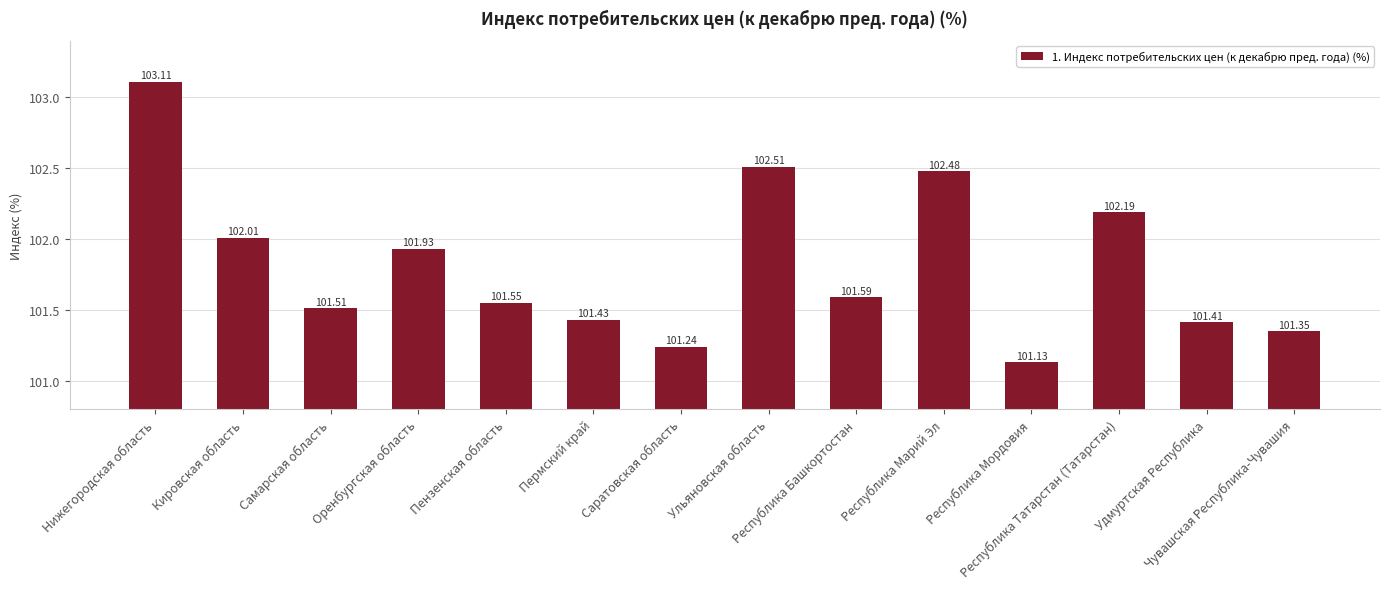

Are the bars horizontal?

No